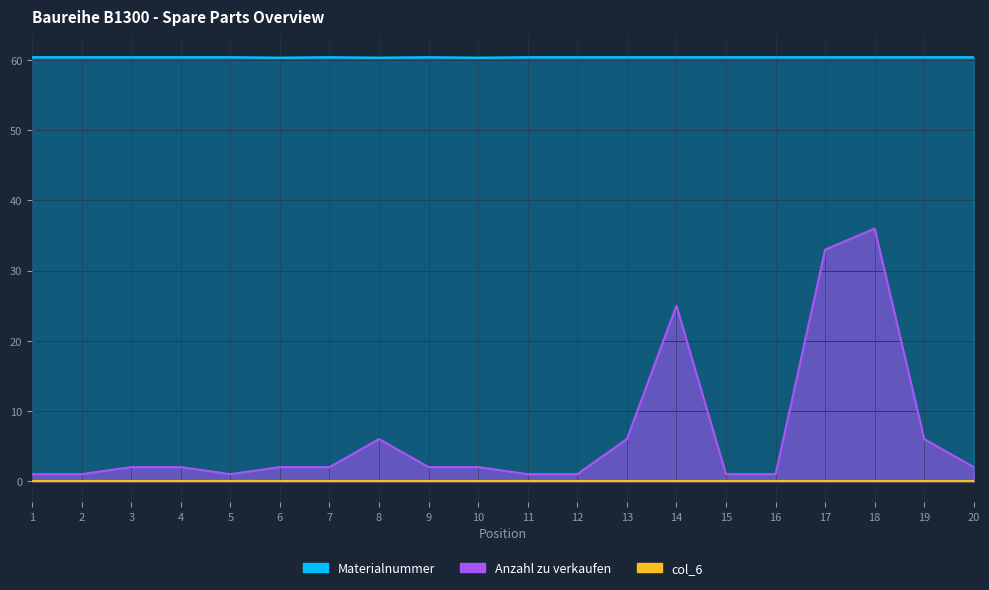

Is the value of Materialnummer at 9 greater than the value of Anzahl zu verkaufen at 17?

Yes